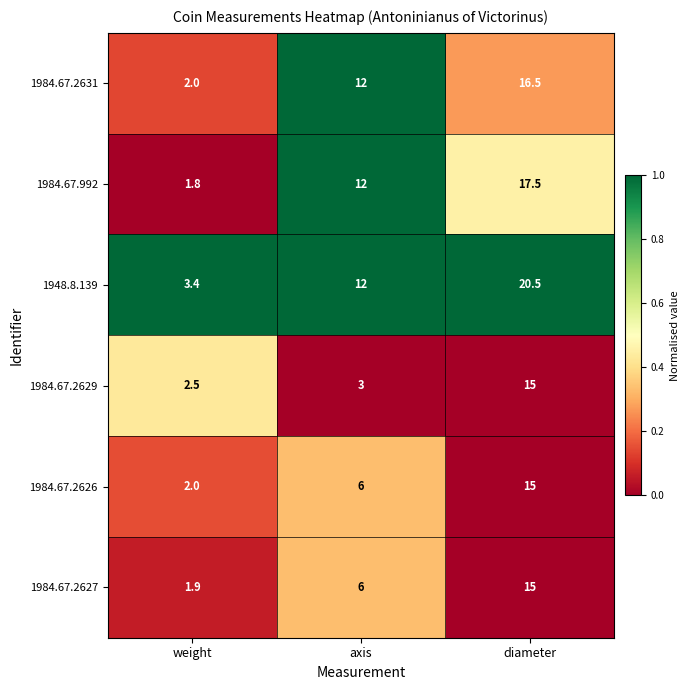

Is it true that 1984.67.2629 equals 27.0 at diameter?

False